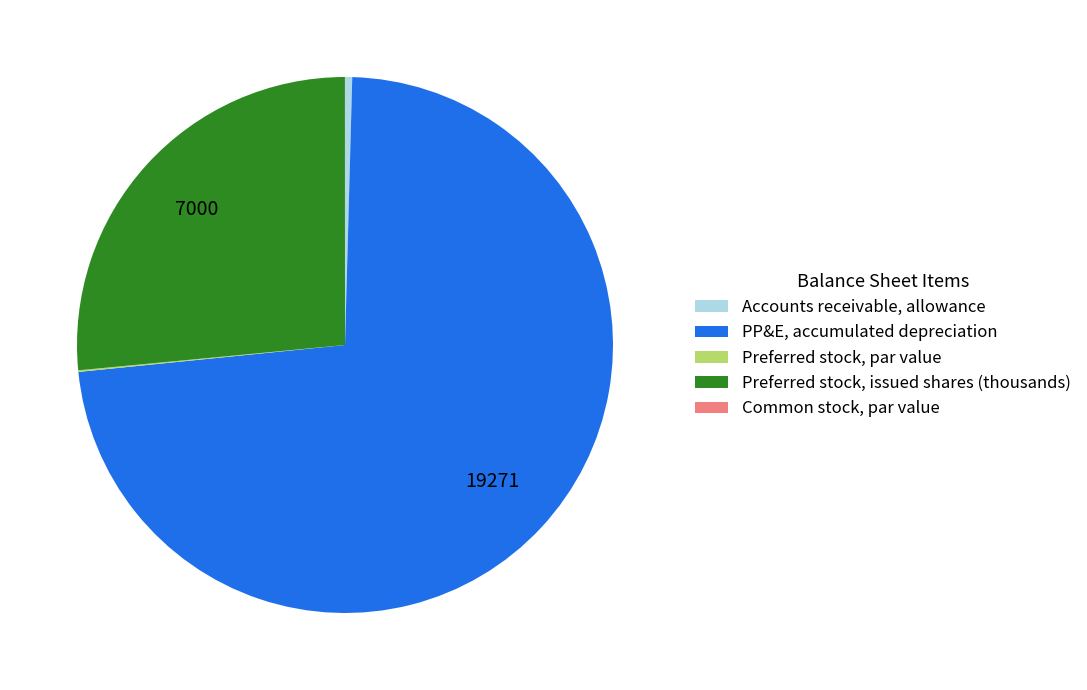

Which slice represents more than half of the pie?

PP&E, accumulated depreciation